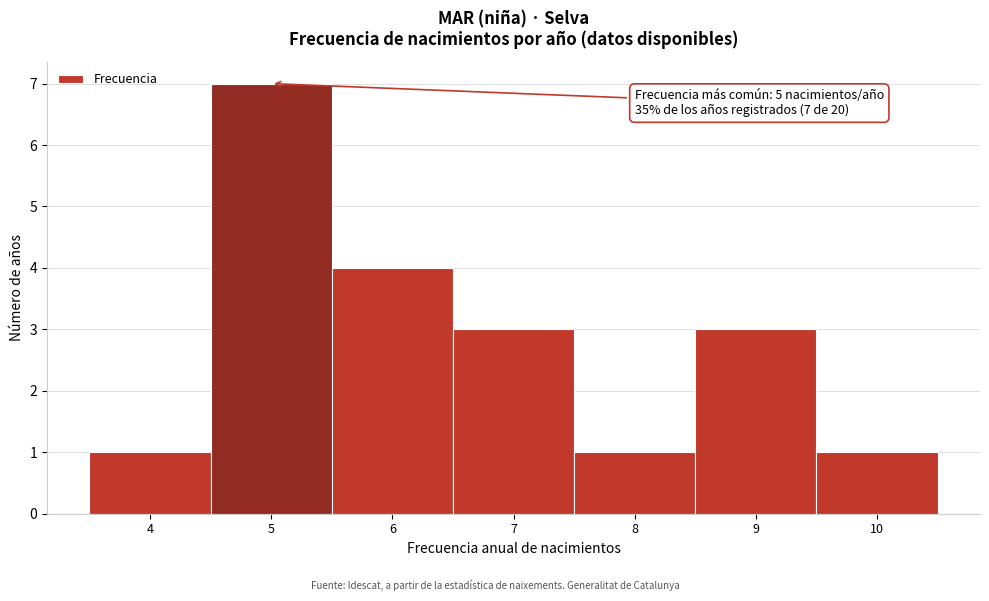

Which range on the x-axis has the tallest bar?

4.5 to 5.5